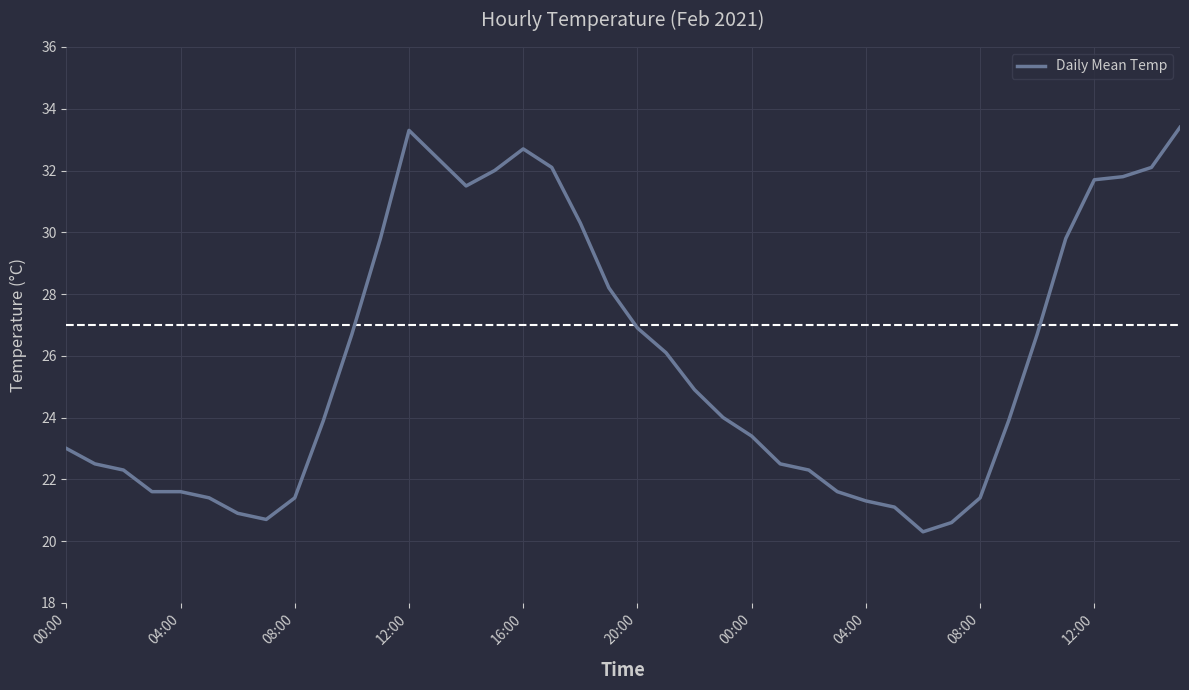

Reading left to right, what are all the values shown in this chart?

23.0	22.5	22.3	21.6	21.6	21.4	20.9	20.7	21.4	23.9	26.7	29.8	33.3	32.4	31.5	32.0	32.7	32.1	30.3	28.2	26.9	26.1	24.9	24.0	23.4	22.5	22.3	21.6	21.3	21.1	20.3	20.6	21.4	23.9	26.7	29.8	31.7	31.8	32.1	33.4